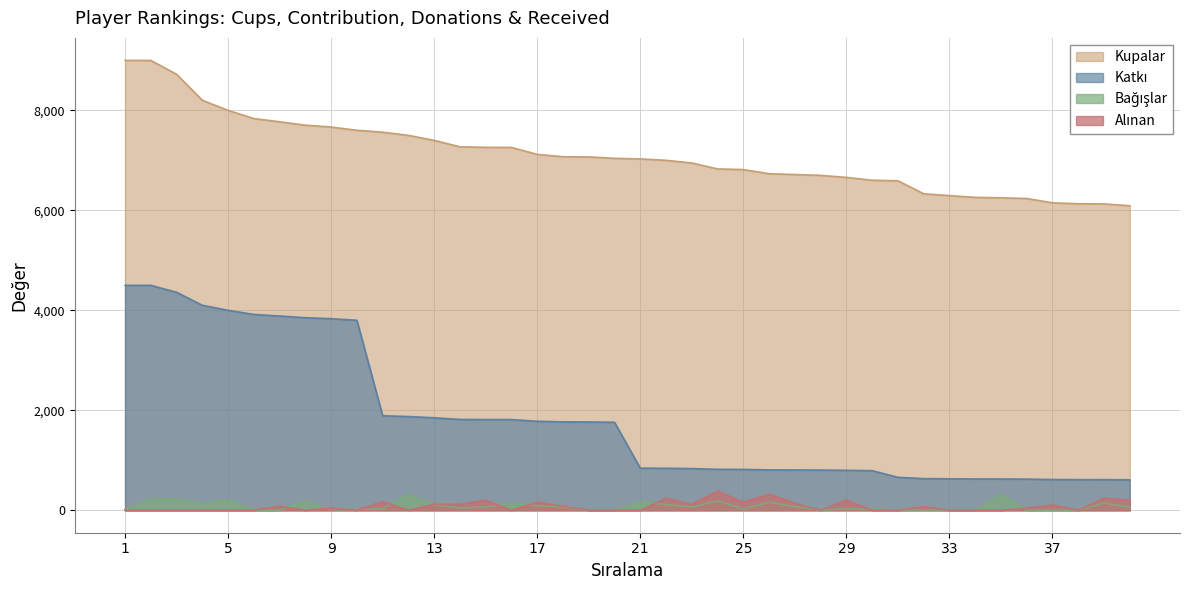

What is the difference between the Bağışlar values at 10 and 40?

38